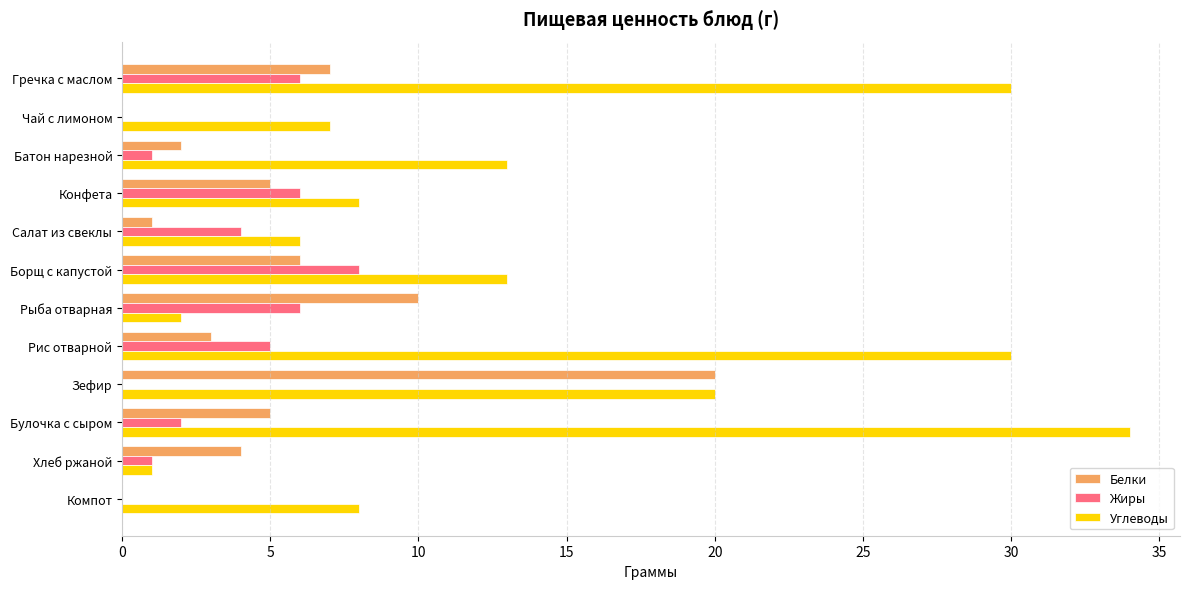

Is the value of Жиры at Булочка с сыром greater than the value of Углеводы at Хлеб ржаной?

Yes